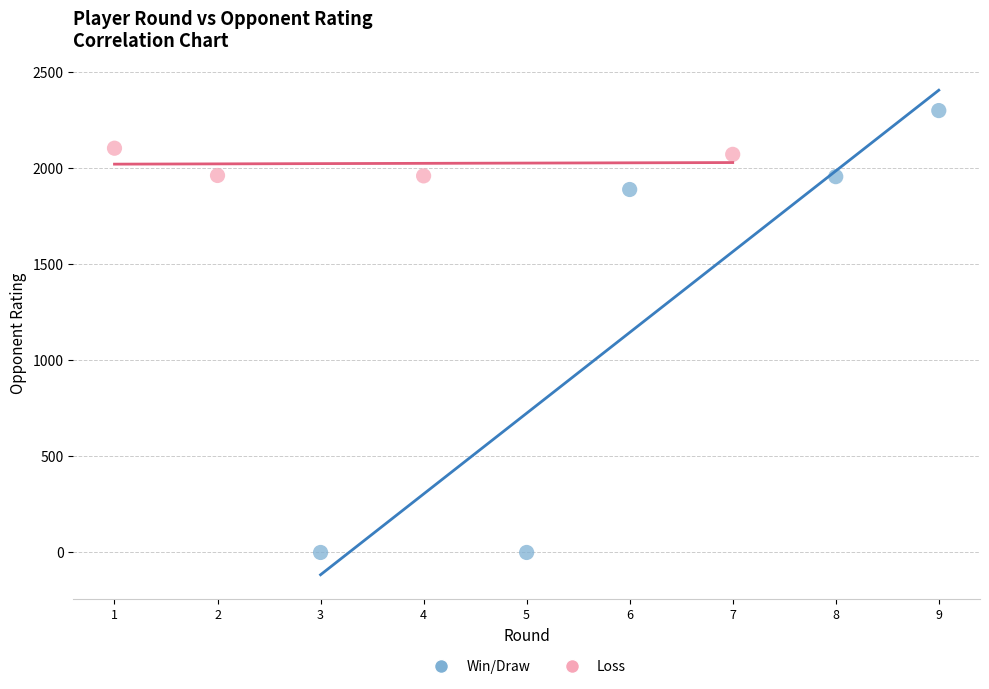

Which series has the largest Y range (max minus min)?

Win/Draw